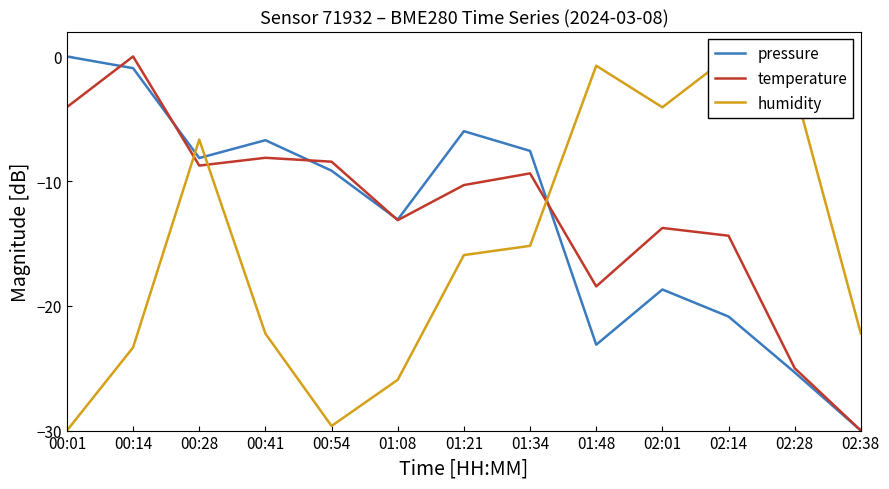

True or false: temperature has a value of -9.4 at 01:34.

True